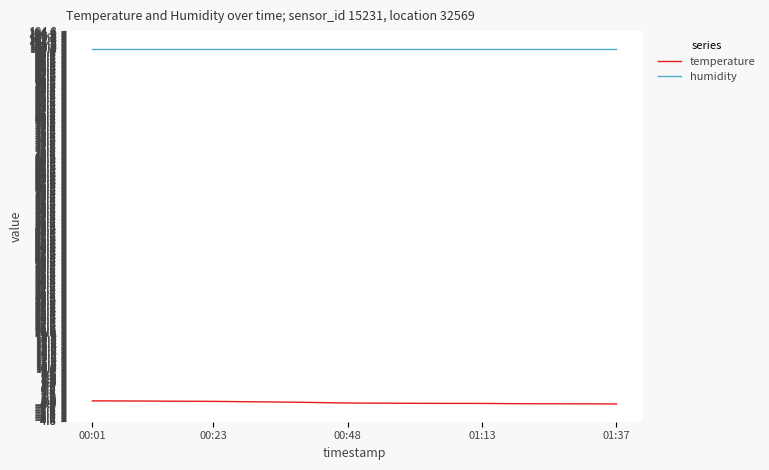

True or false: humidity and temperature cross at least once.

False